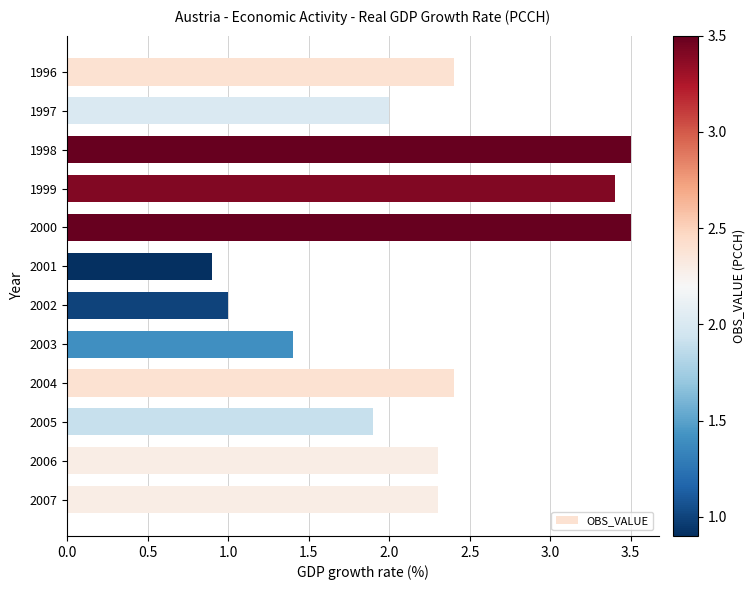

What is the difference between the maximum and minimum values?

2.6